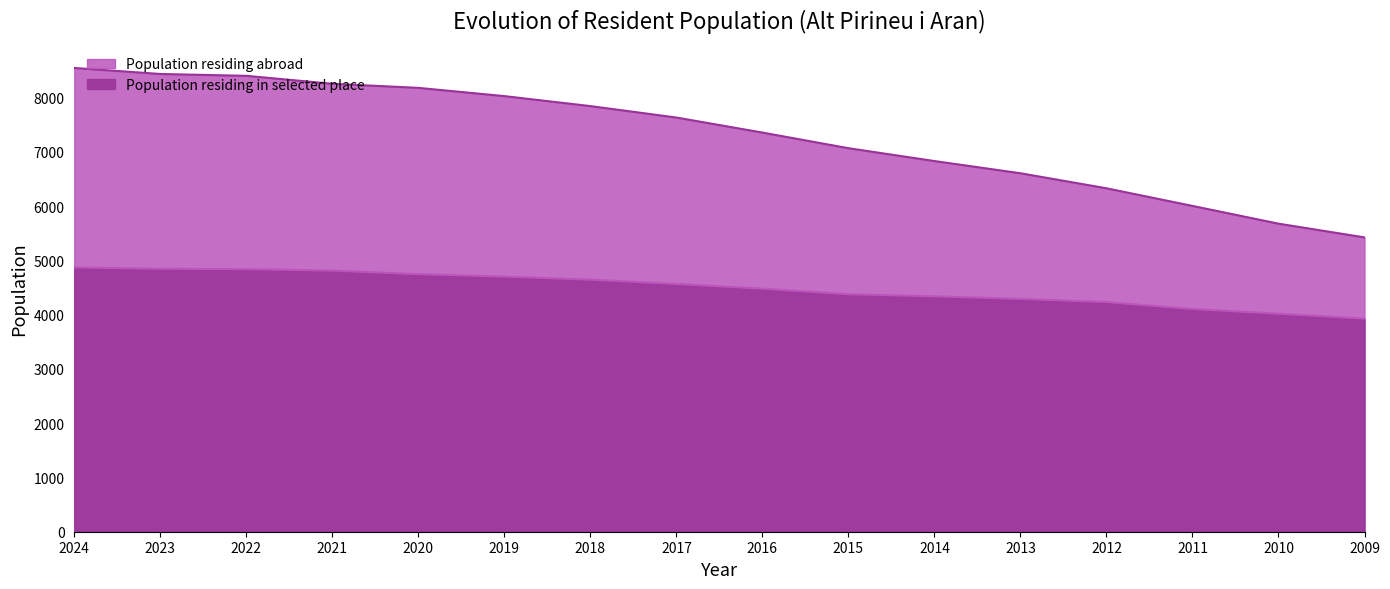

What is the value of the Population residing abroad point at the 8th from the left?

7634